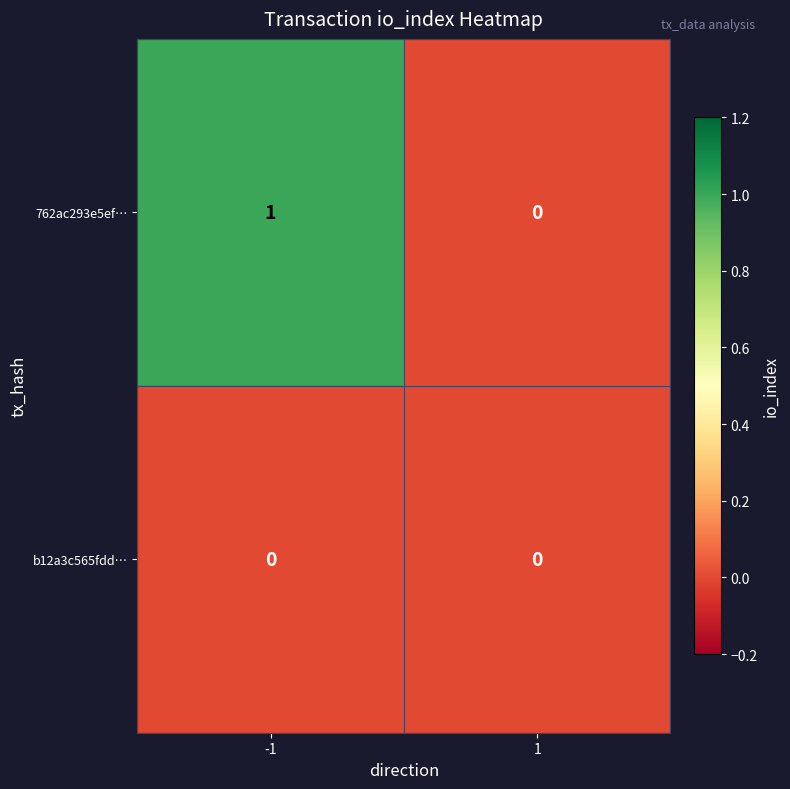

Which series has the largest total across all categories?

762ac293e5ef…